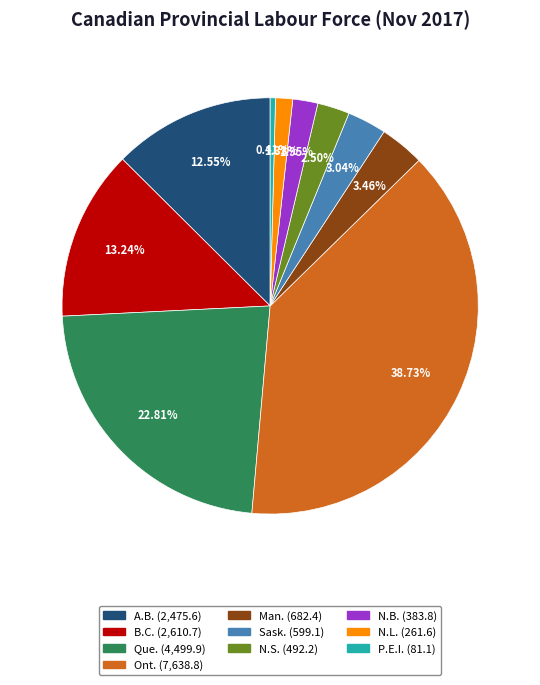

Does Sask. represent more than half of the total?

No